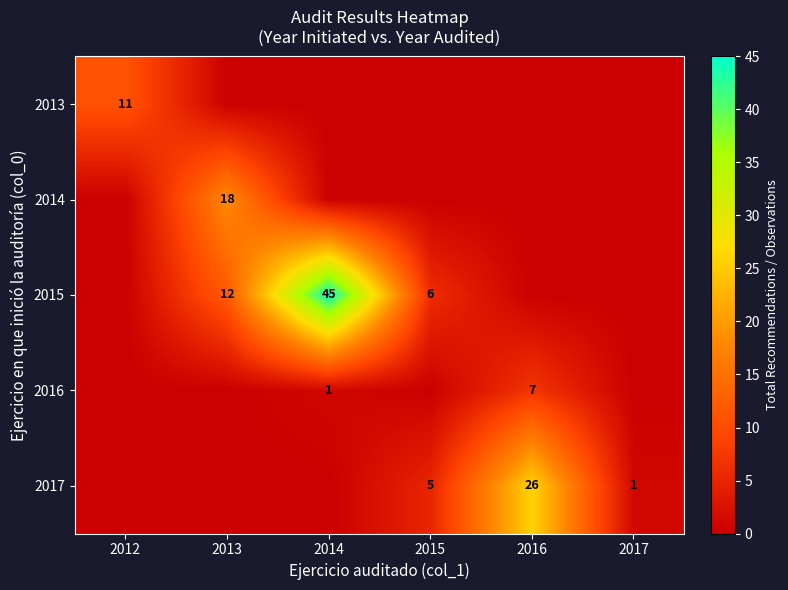

How many distinct data groups are displayed?

5